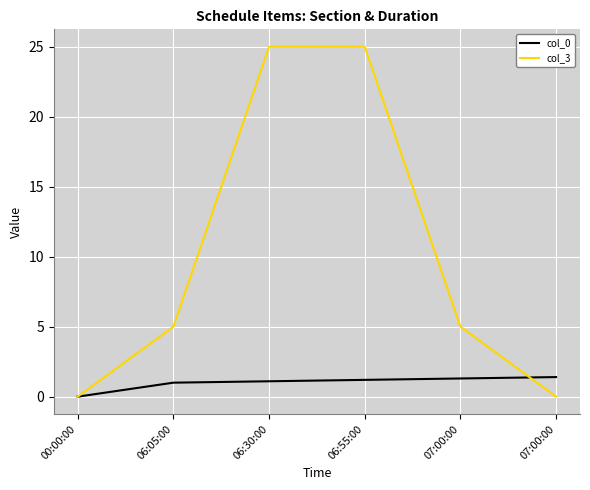

True or false: col_0 has more than 0 points higher than both neighbors.

False